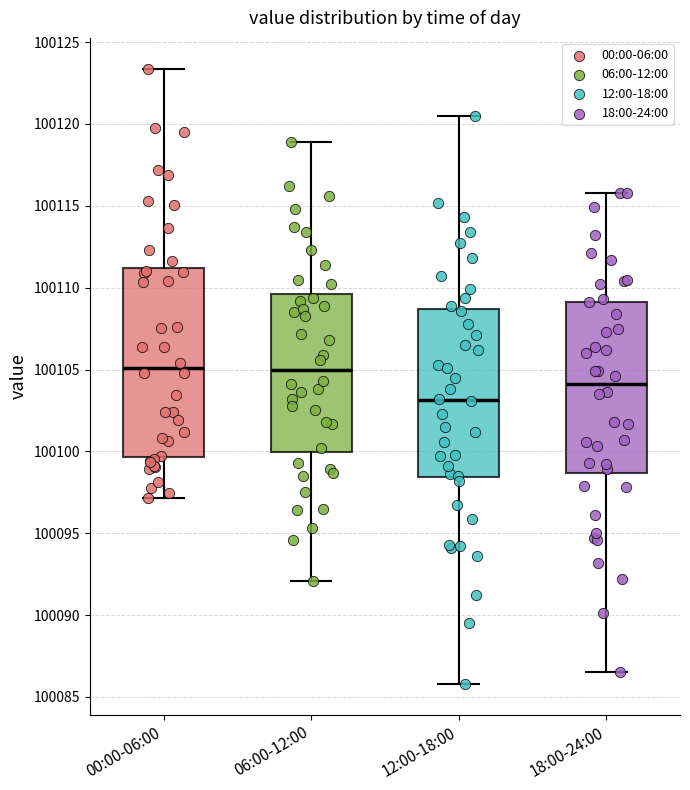

Where does the lower whisker of the box for 12:00-18:00 end on the y-axis? The values are not printed on the chart, so give them approximately, as read against the axis.

100086.0